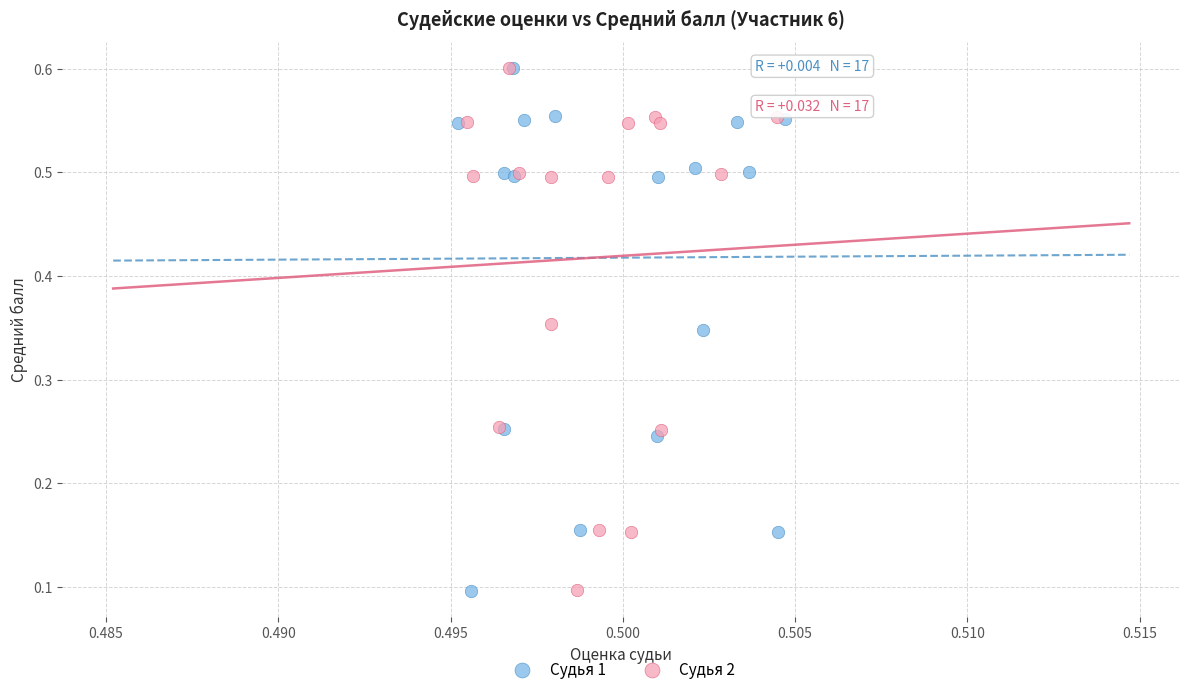

Which series has the widest spread of Y values?

Судья 1